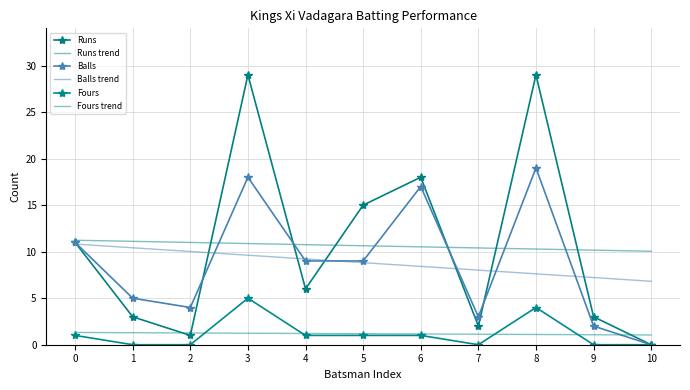

How many times do Balls and Runs cross each other?

5